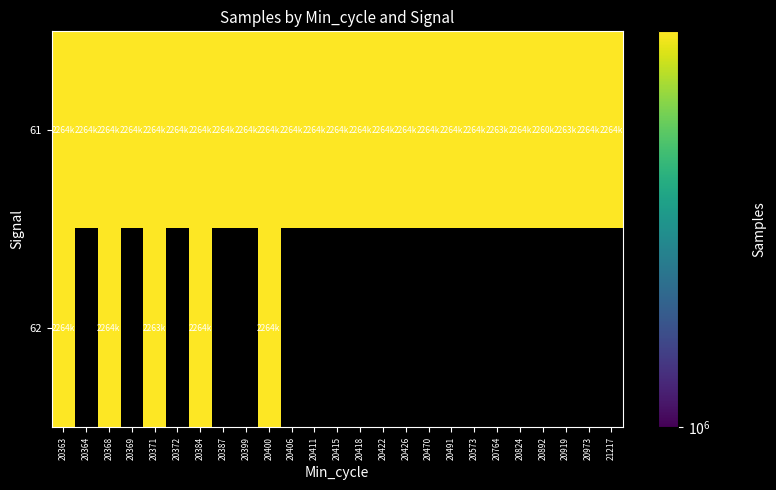

Is it true that 62 equals 3274057.7 at 20400?

False